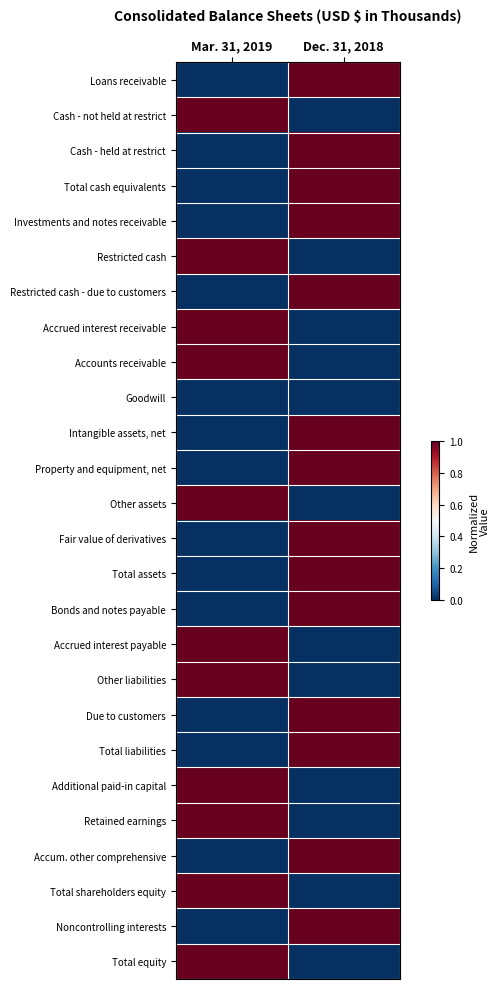

At how many categories does at least one series exceed 0?

2